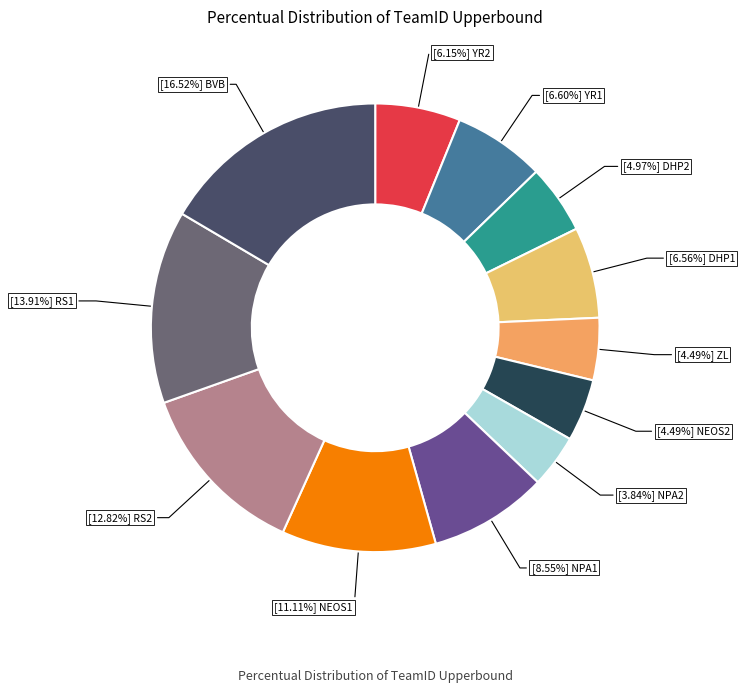

Which slice is the smallest?

NPA2